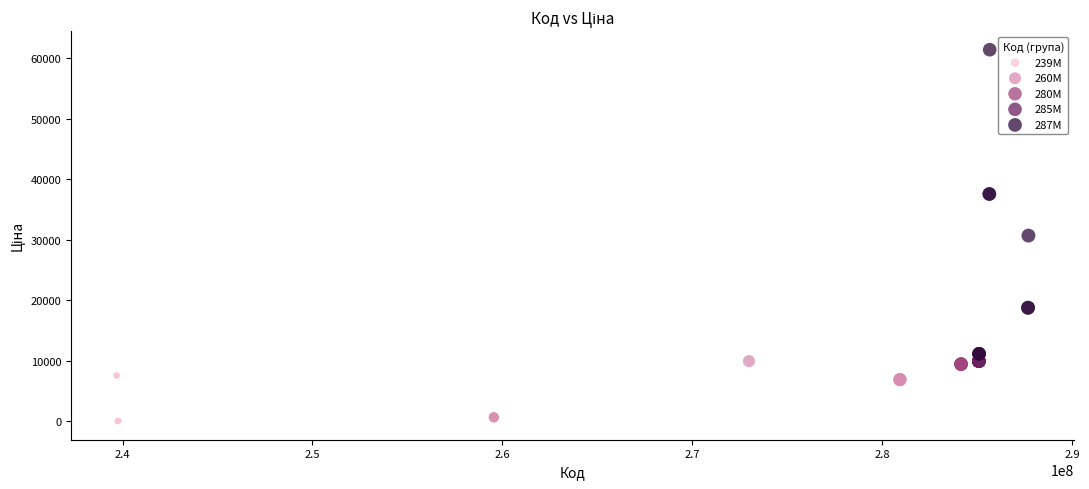

Which series reaches the maximum Y coordinate?

287M